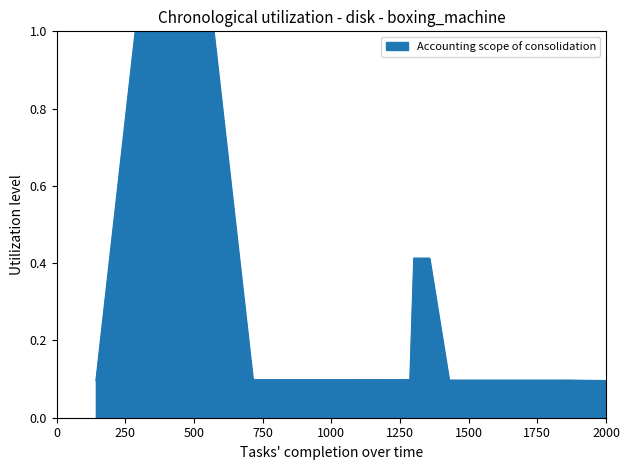

What is the smallest value displayed?

0.1